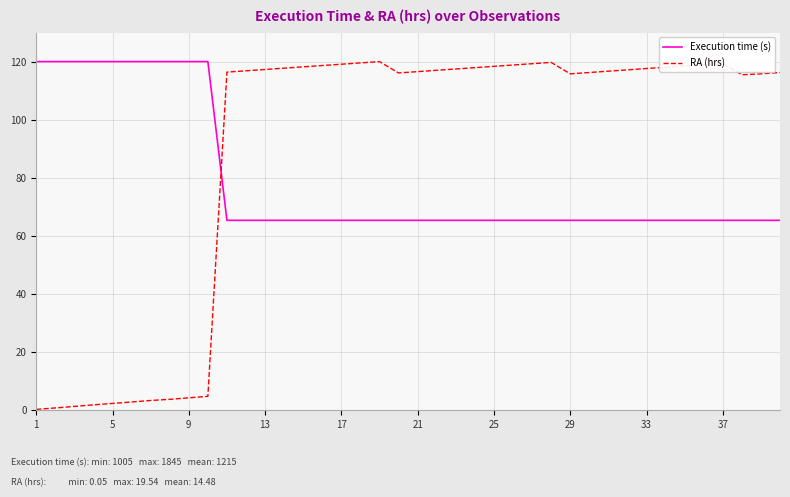

What is the difference between the maximum and minimum values in the RA (hrs) series?

119.7